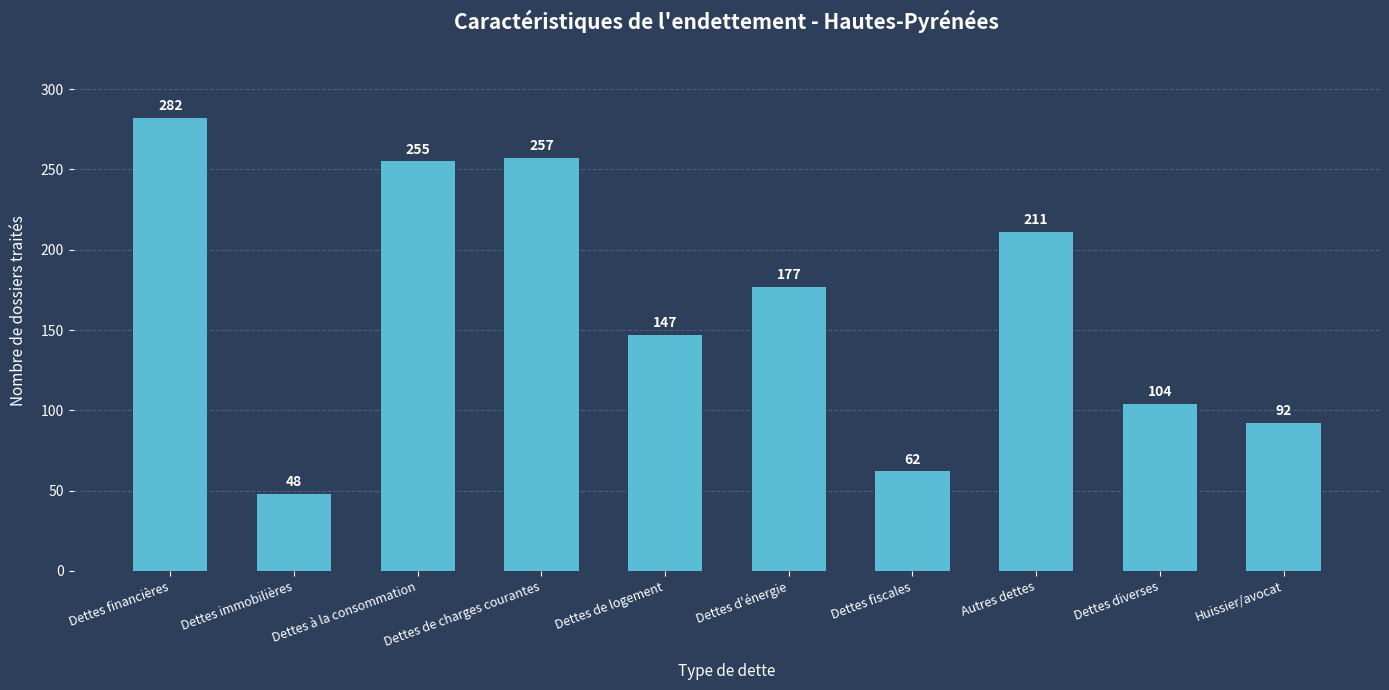

What position from the left is Dettes immobilières?

2